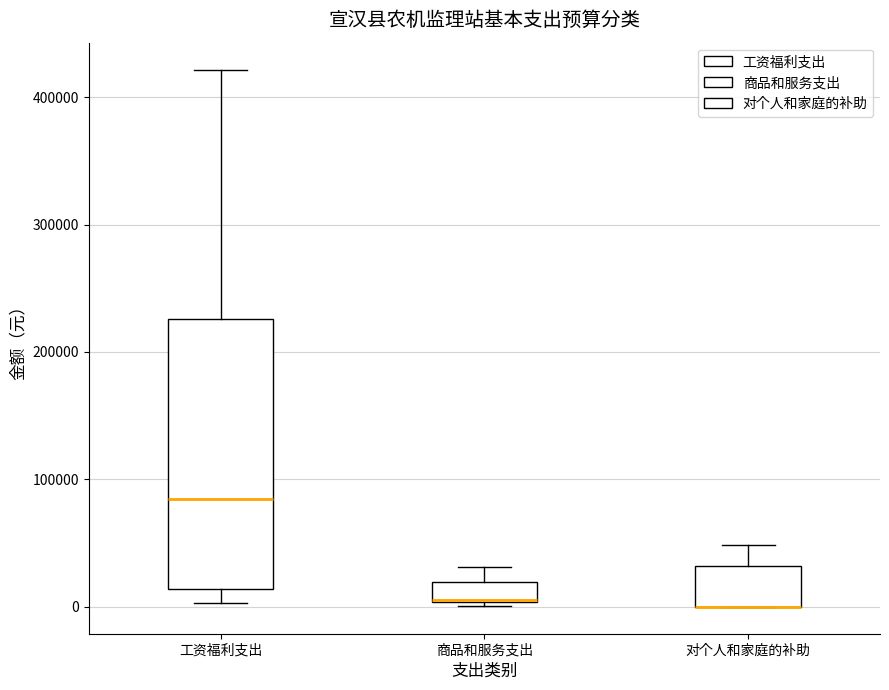

Which box is the tallest, from its lower edge to its upper edge?

工资福利支出